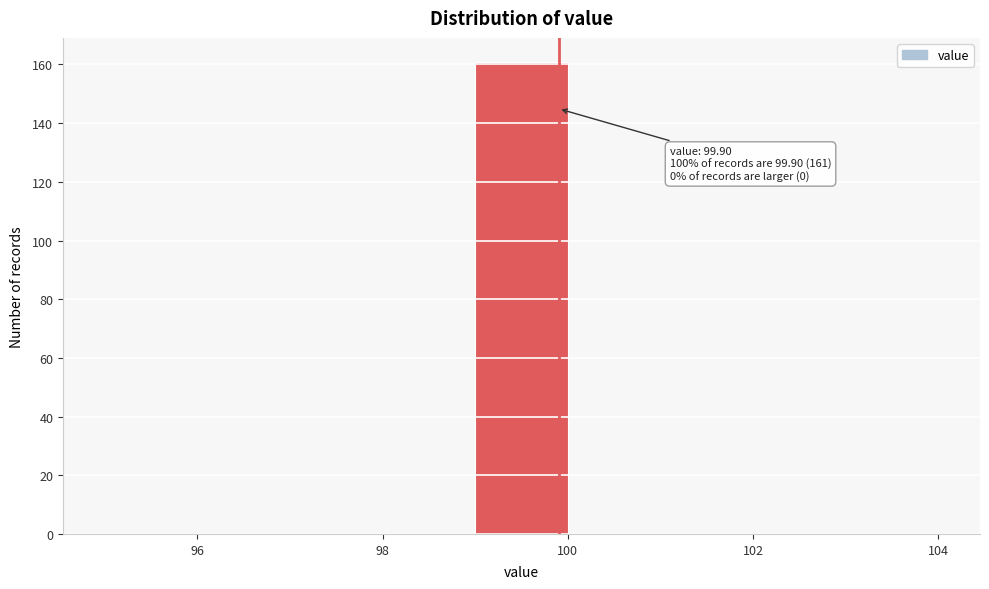

Which range on the x-axis has the tallest bar?

99 to 100